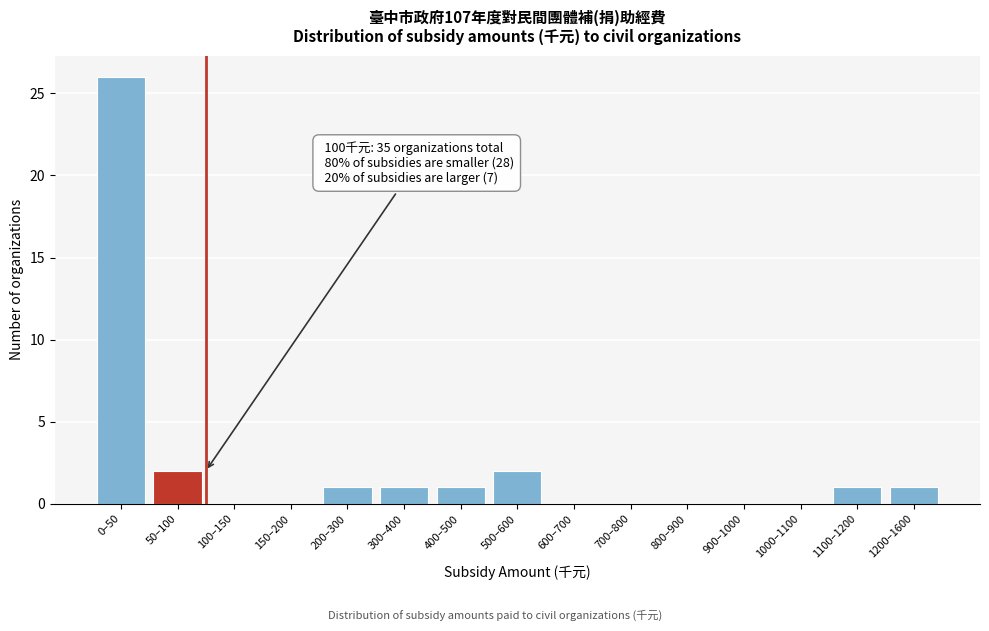

Reading left to right, list all the values displayed in this chart.

0–50=26	50–100=2	100–150=0	150–200=0	200–300=1	300–400=1	400–500=1	500–600=2	600–700=0	700–800=0	800–900=0	900–1000=0	1000–1100=0	1100–1200=1	1200–1600=1